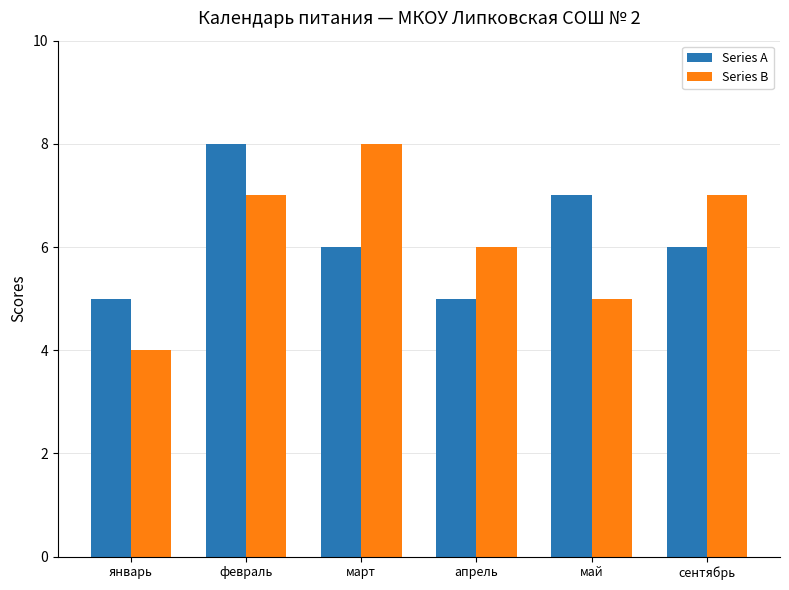

What is the maximum value for Series B?

8